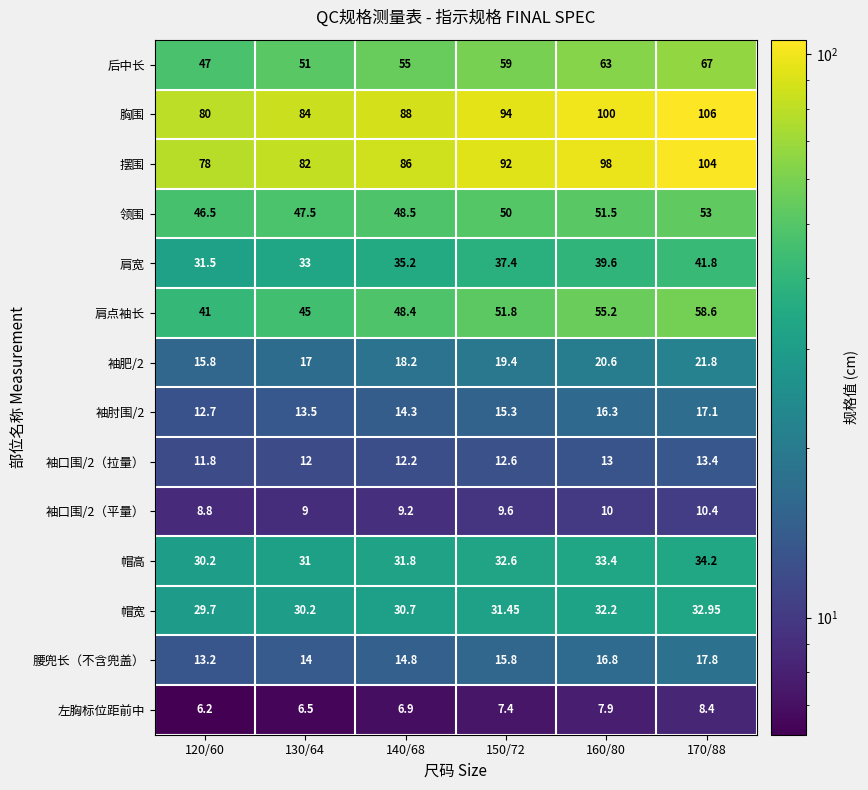

Which series has the largest total across all categories?

胸围